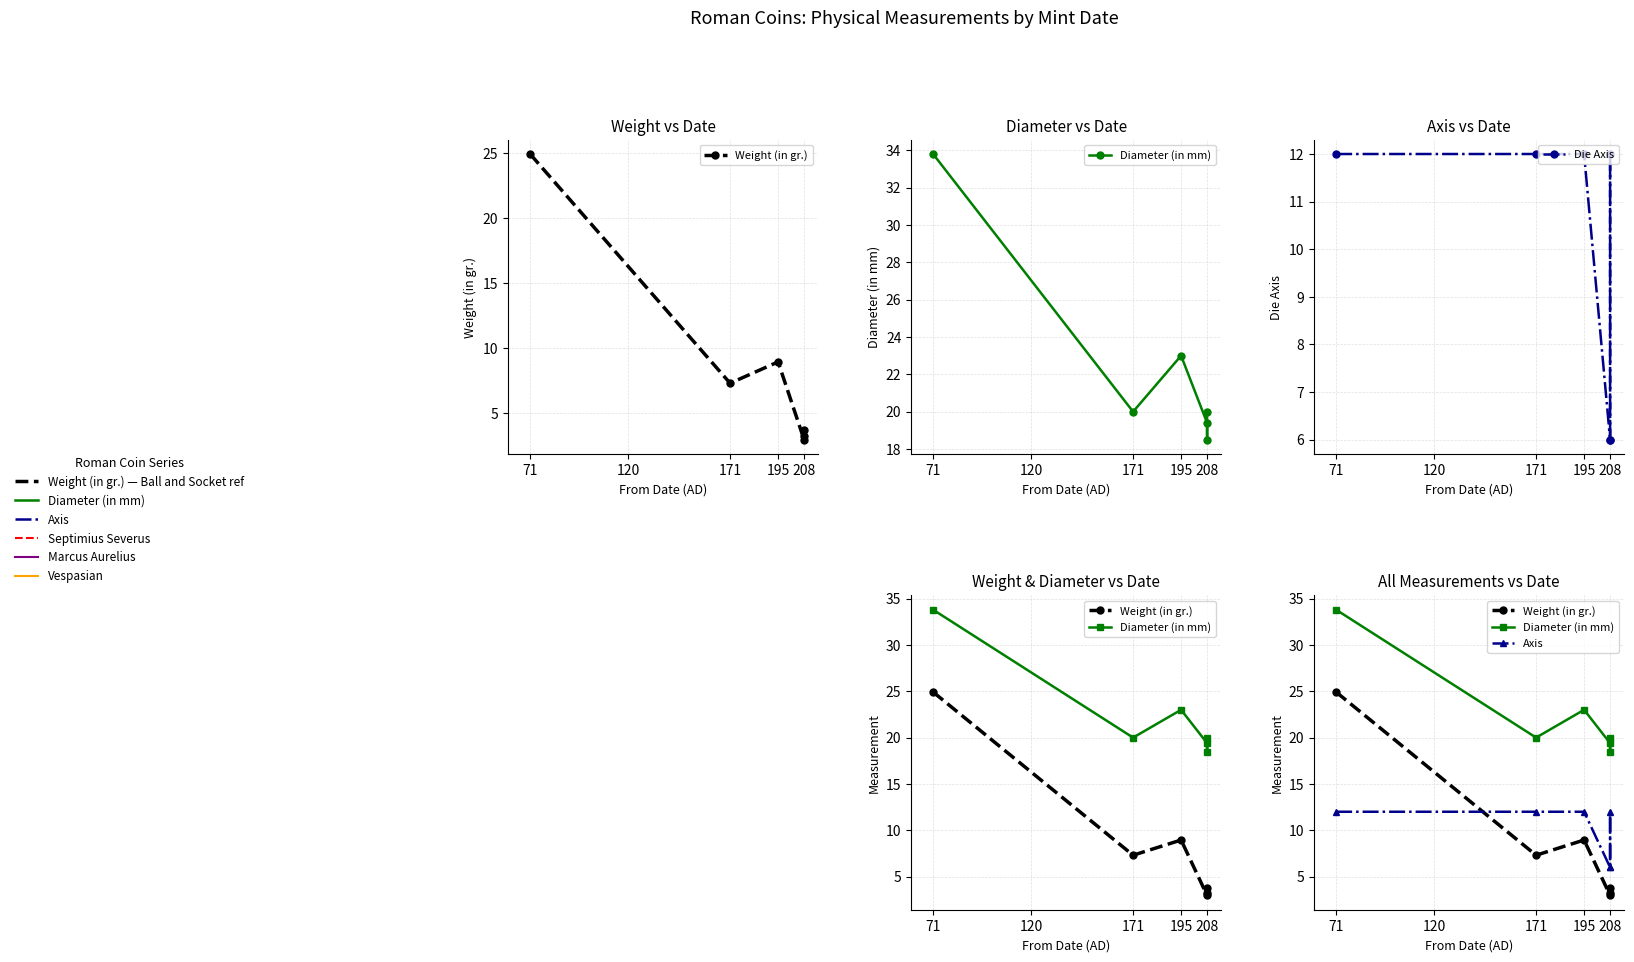

True or false: Axis and Diameter (in mm) cross at least once.

False